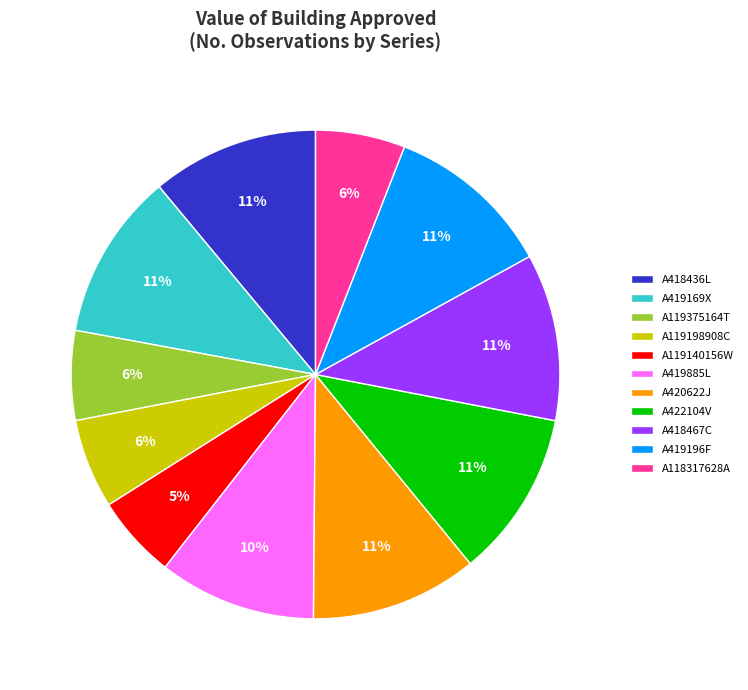

To the nearest percent, what is the difference between the largest and smallest slice percentages?

6%